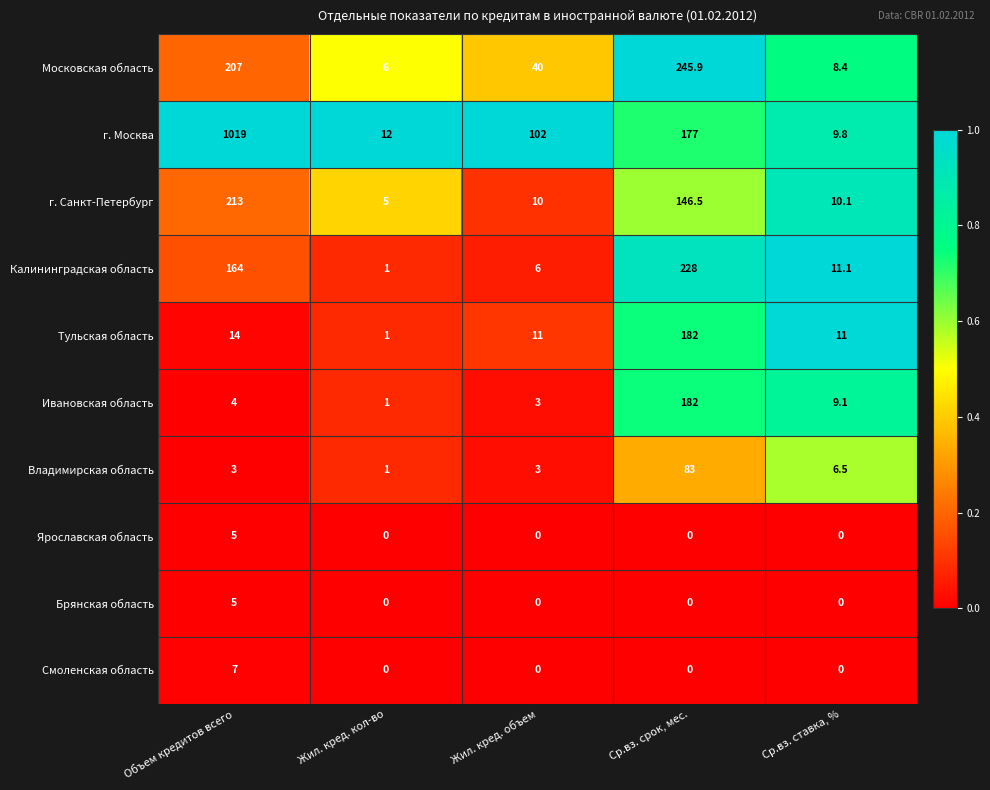

What is the difference between the highest and lowest values at Жил. кред. объем?

102.0